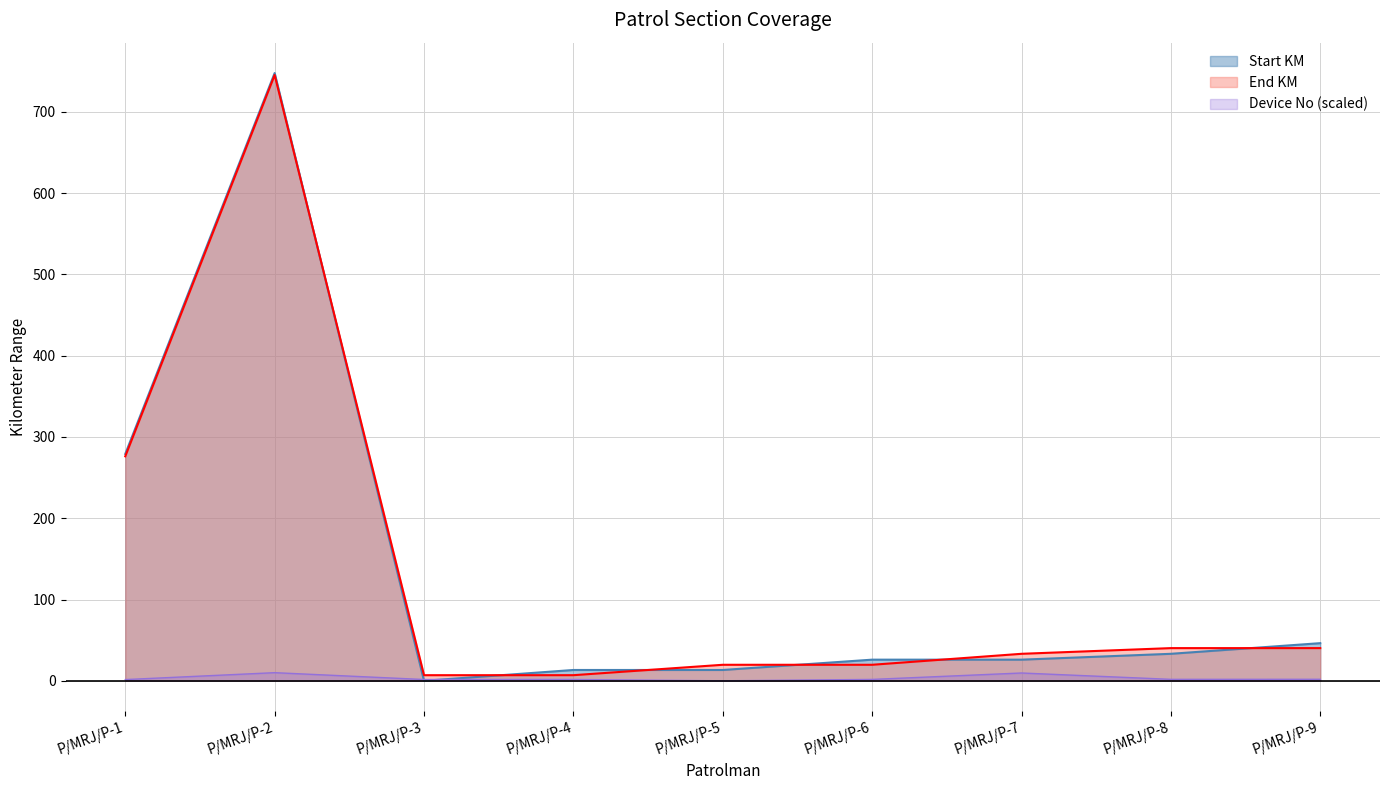

True or false: End KM and Start KM cross at least once.

True